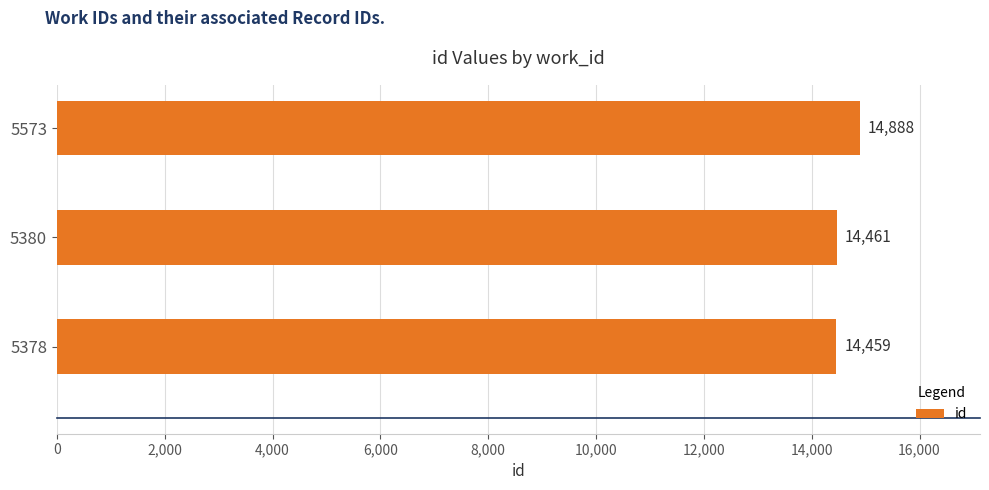

Which has a higher value, 5380 or 5378?

5380